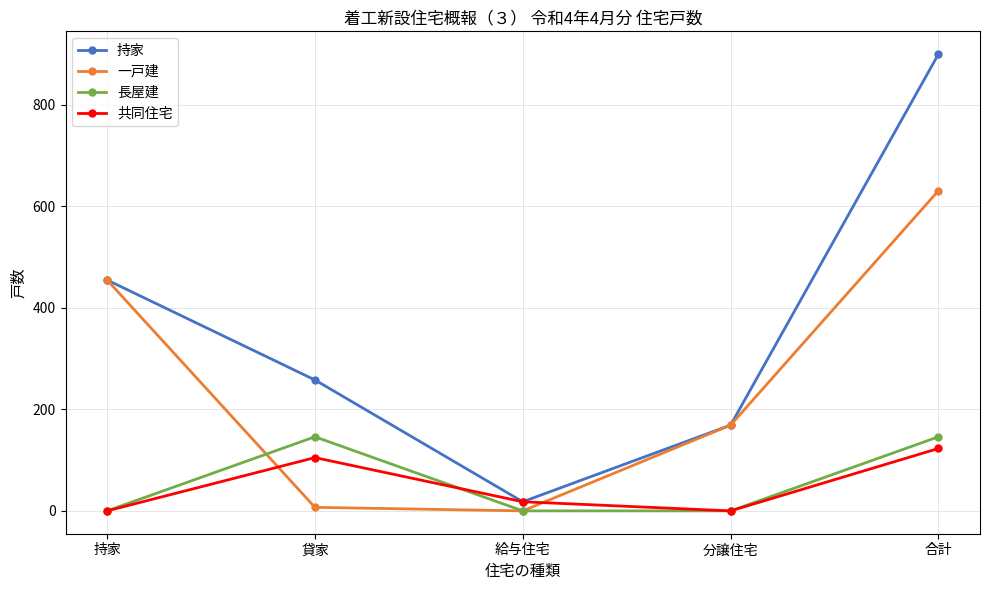

What is the total value across all series at 分譲住宅?

338